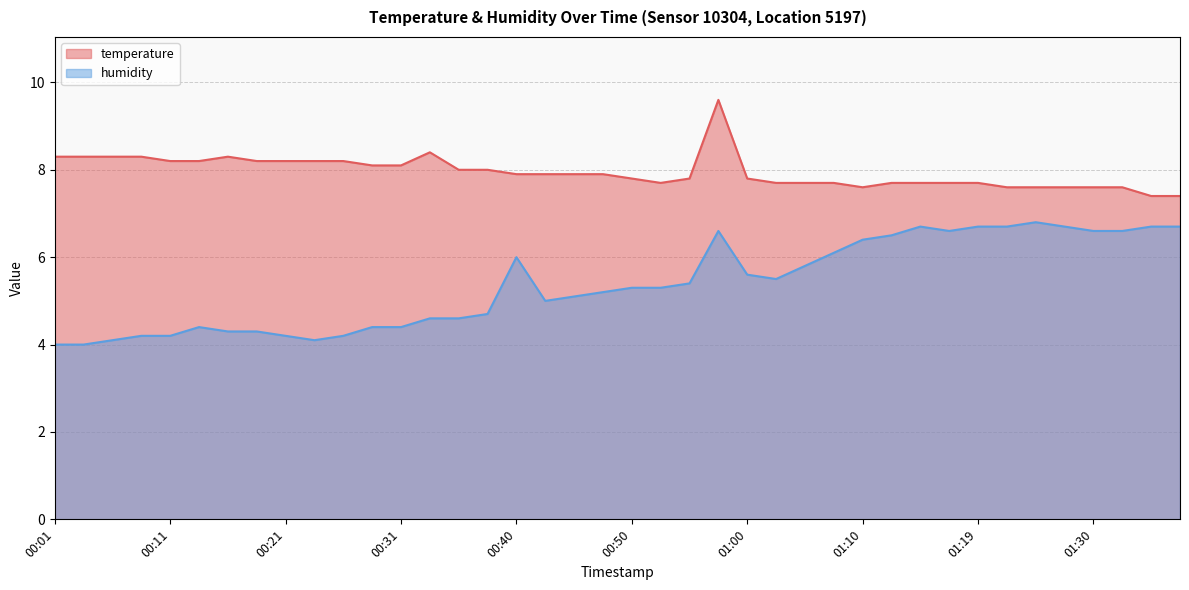

At which category does the chart reach its peak across all series?

00:57